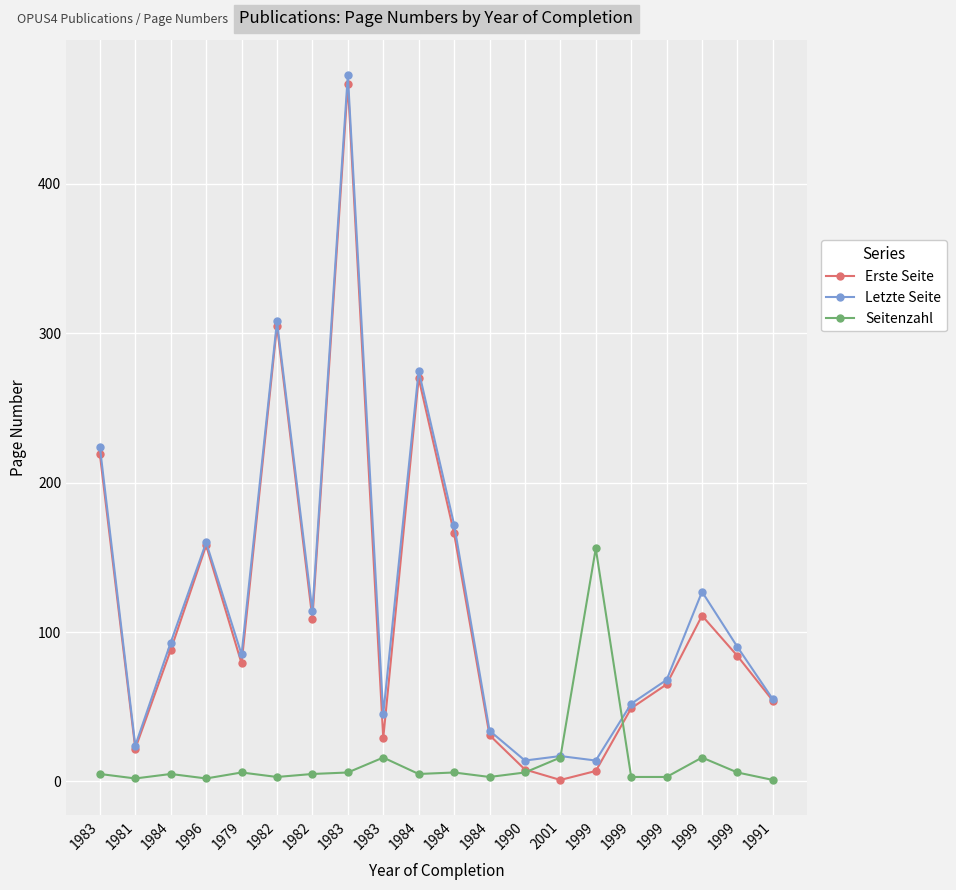

How many data points in Erste Seite are less than 84?

10